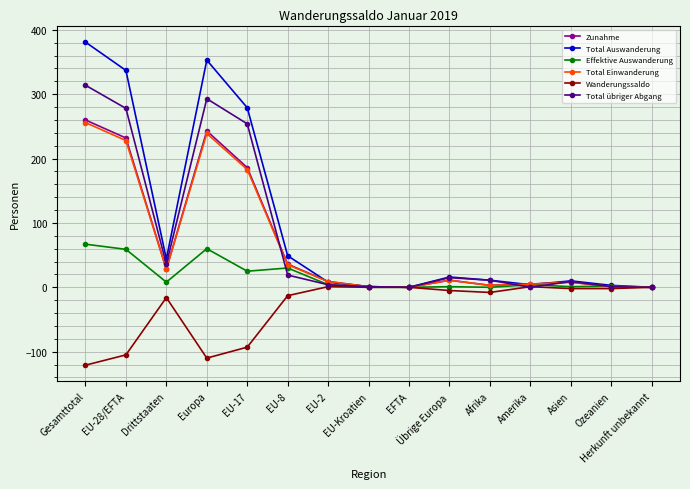

Which series has the largest range (max minus min)?

Total Auswanderung